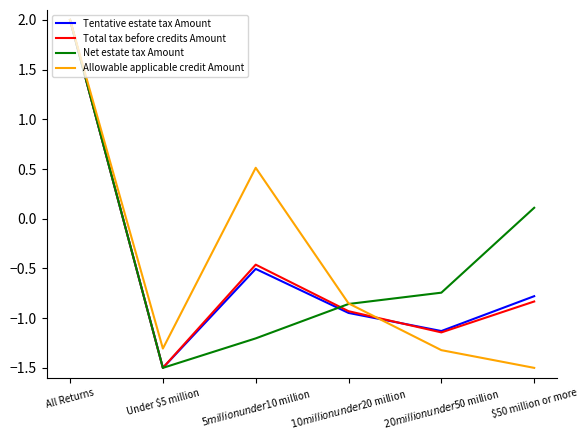

Which category has the lowest value in the Total tax before credits Amount series?

Under $5 million